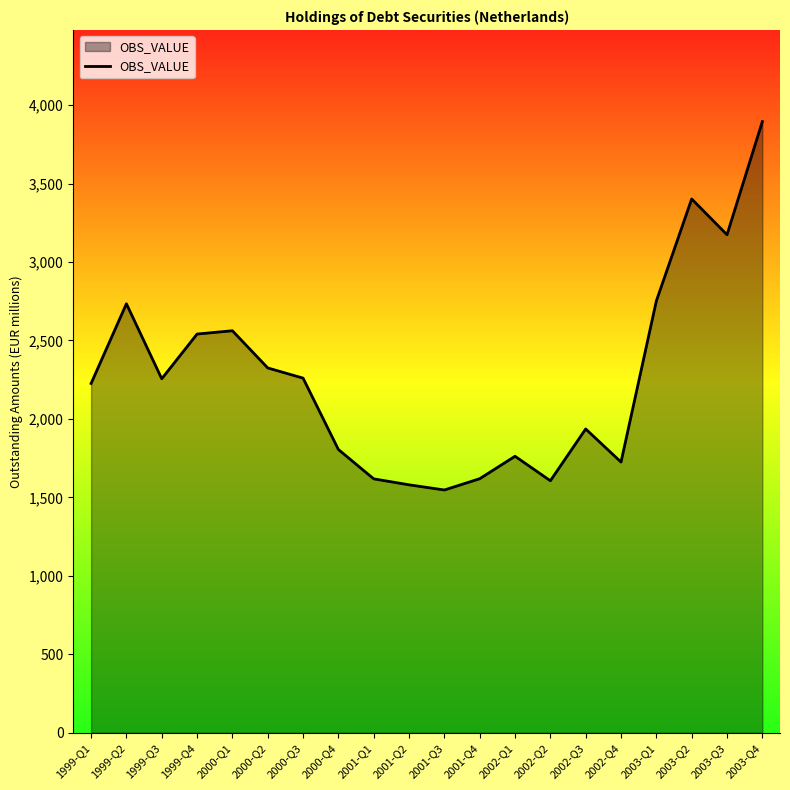

Count the number of categories in the chart.

20